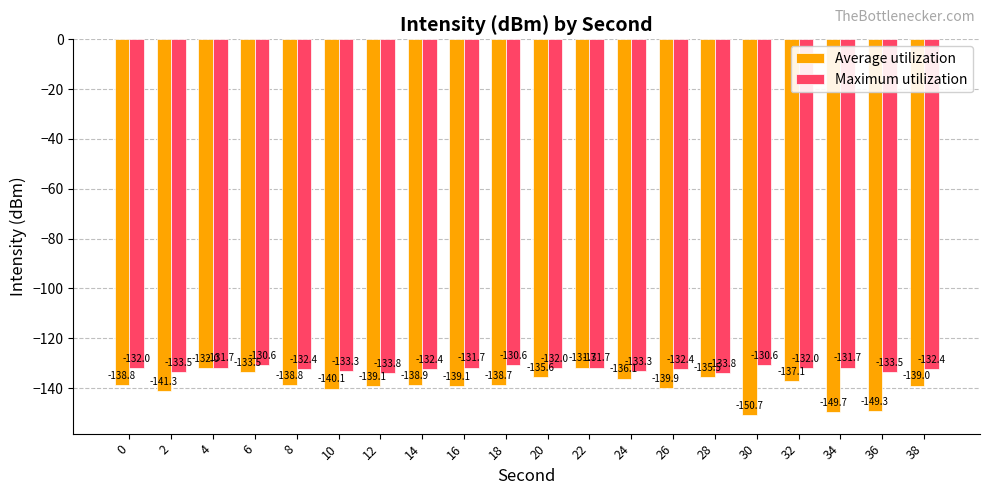

What is the smallest value displayed?

-150.7